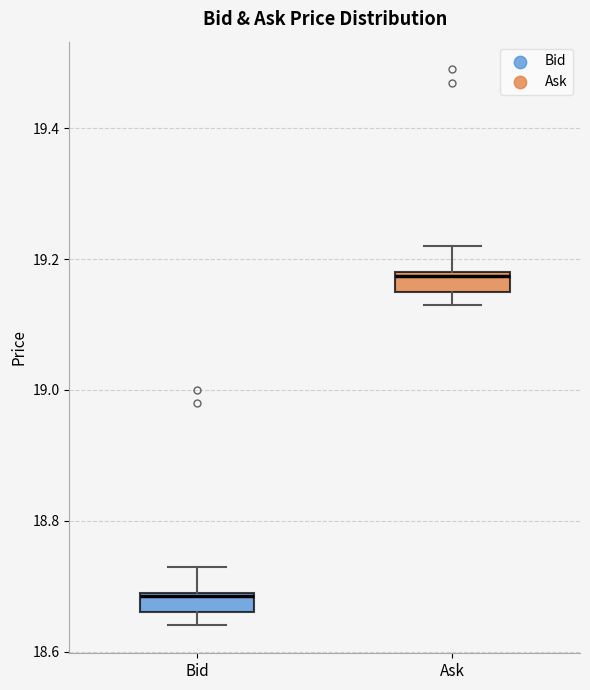

Which box's median line is the lowest?

Bid